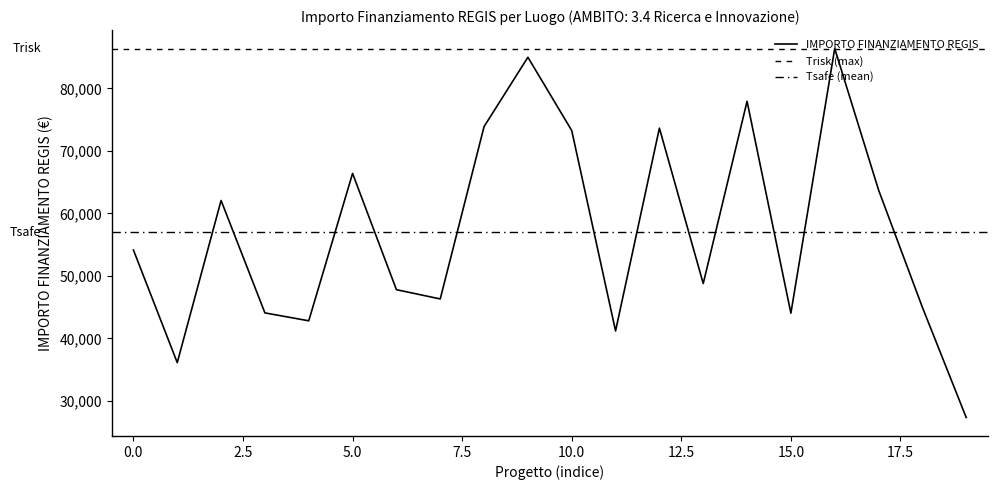

The IMPORTO FINANZIAMENTO REGIS series shows 20499.3 at 0.0. True or false?

False